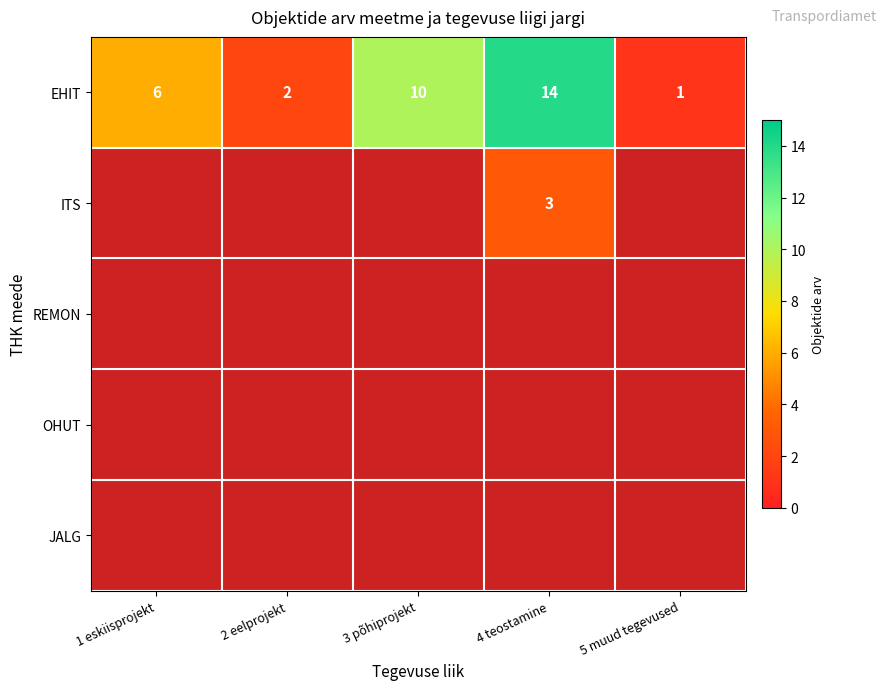

At which label is EHIT closest to 7?

1 eskiisprojekt